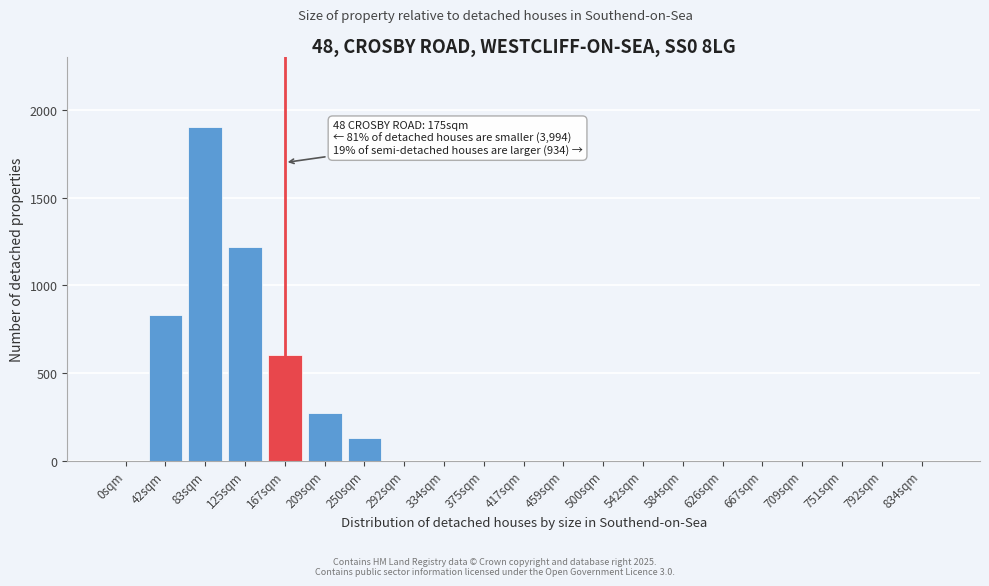

Reading right to left, what are all the values shown in this chart?

834sqm=0	792sqm=0	751sqm=0	709sqm=0	667sqm=0	626sqm=0	584sqm=0	542sqm=0	500sqm=0	459sqm=0	417sqm=0	375sqm=0	334sqm=0	292sqm=0	250sqm=130	209sqm=270	167sqm=600	125sqm=1220	83sqm=1900	42sqm=833	0sqm=0